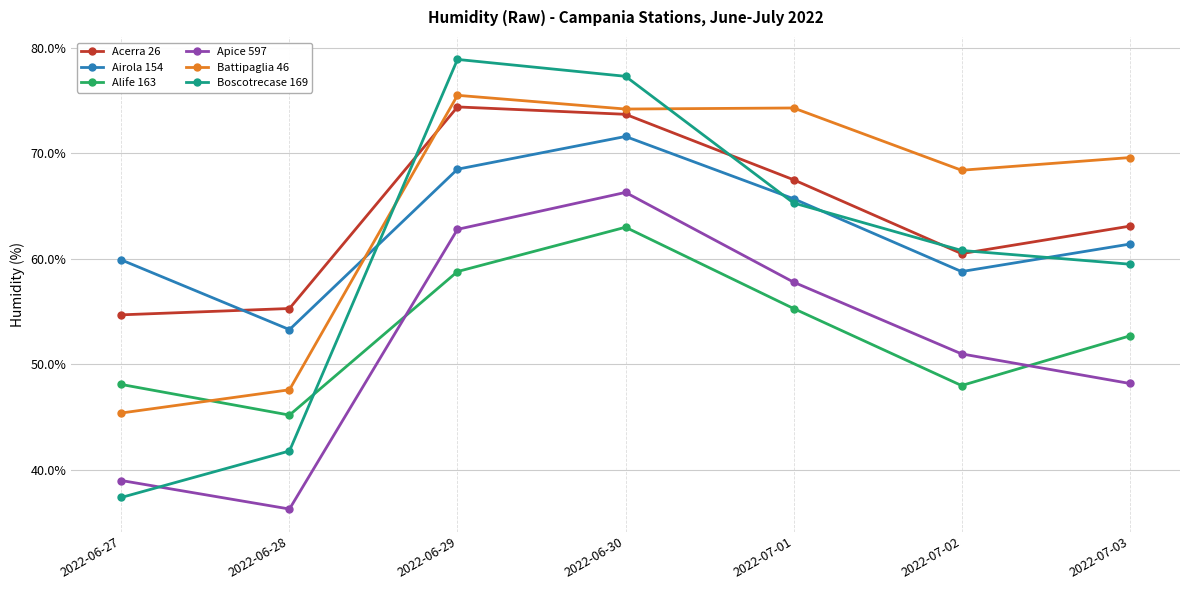

What are all the series names shown in the legend?

Acerra 26, Airola 154, Alife 163, Apice 597, Battipaglia 46, Boscotrecase 169